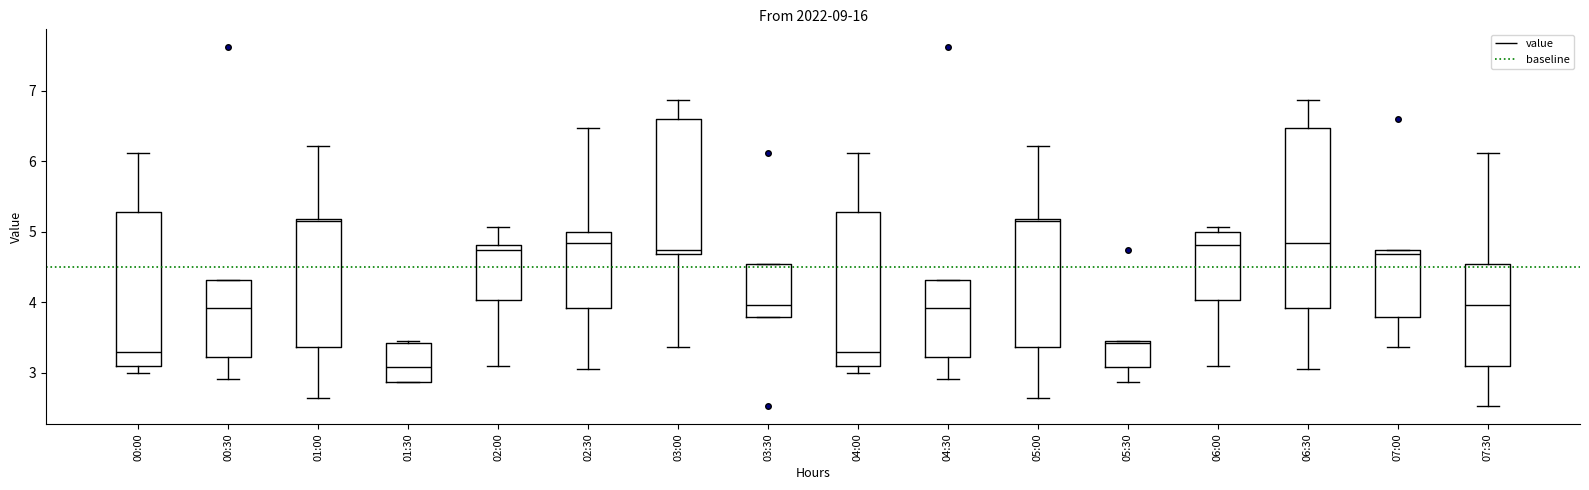

Reading left to right, transcribe this box plot: for each box, give where its median line is, the range the box spans, and where its two whiskers end, as read against the y-axis. The values are not printed on the chart, so give them approximately, as read against the axis.

00:00: median 3.3, box 3.1 to 5.3, whiskers 3.0 to 6.1
00:30: median 3.9, box 3.2 to 4.3, whiskers 2.9 to 4.3
01:00: median 5.2, box 3.4 to 5.2, whiskers 2.7 to 6.2
01:30: median 3.1, box 2.9 to 3.4, whiskers 2.9 to 3.5
02:00: median 4.8 (just below the box's upper edge), box 4.0 to 4.8, whiskers 3.1 to 5.1
02:30: median 4.9, box 3.9 to 5.0, whiskers 3.1 to 6.5
03:00: median 4.8, box 4.7 to 6.6, whiskers 3.4 to 6.9
03:30: median 4.0, box 3.8 to 4.6, whiskers 3.8 to 4.6
04:00: median 3.3, box 3.1 to 5.3, whiskers 3.0 to 6.1
04:30: median 3.9, box 3.2 to 4.3, whiskers 2.9 to 4.3
05:00: median 5.2, box 3.4 to 5.2, whiskers 2.7 to 6.2
05:30: median 3.4, box 3.1 to 3.5, whiskers 2.9 to 3.5
06:00: median 4.8, box 4.0 to 5.0, whiskers 3.1 to 5.1
06:30: median 4.9, box 3.9 to 6.5, whiskers 3.1 to 6.9
07:00: median 4.7, box 3.8 to 4.8, whiskers 3.4 to 4.8
07:30: median 4.0, box 3.1 to 4.6, whiskers 2.5 to 6.1